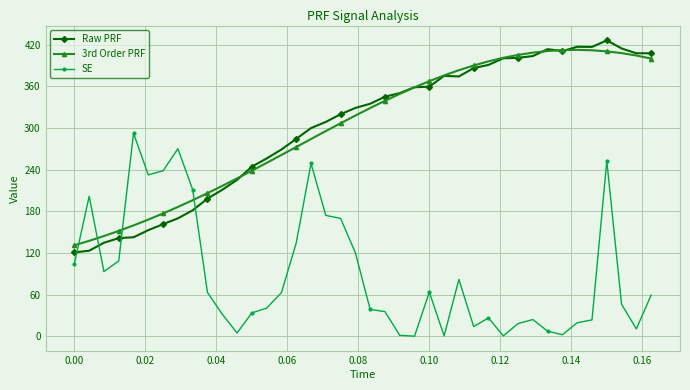

Which series ends up on top after the final intersection of SE and Raw PRF?

Raw PRF